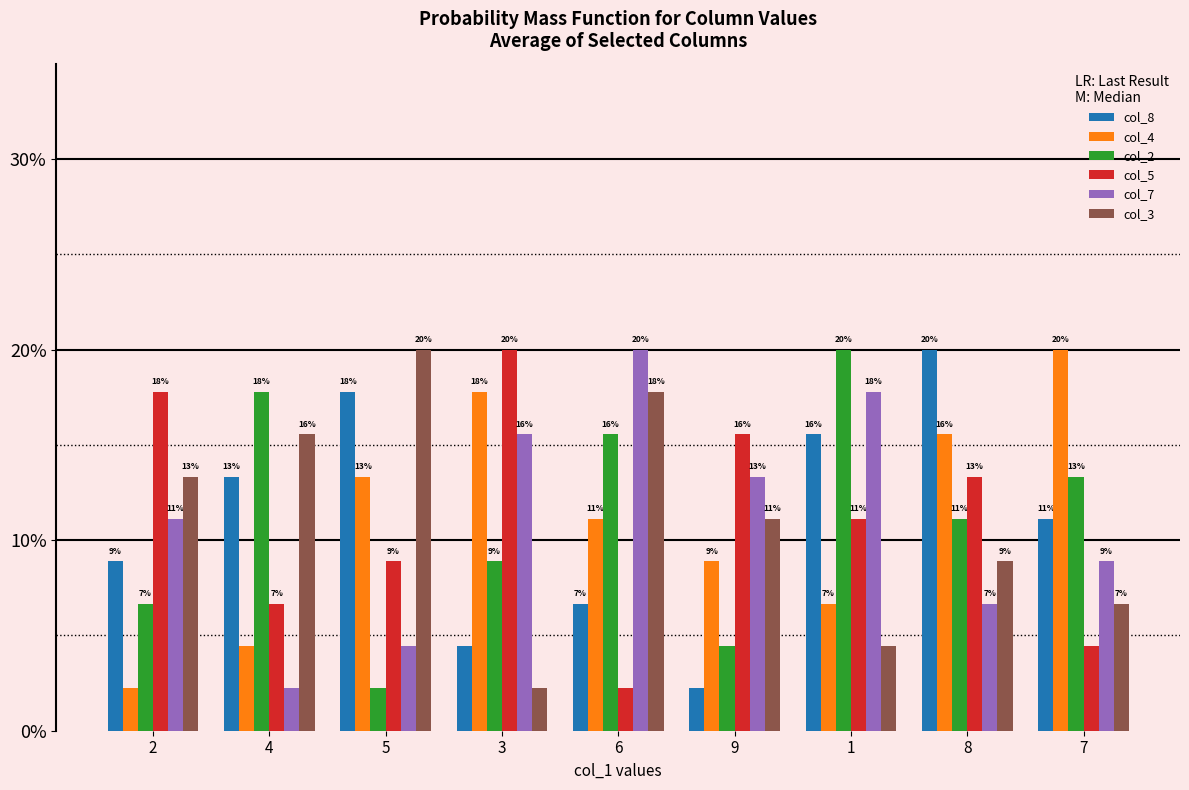

What value does the col_2 series have at 4?

0.2